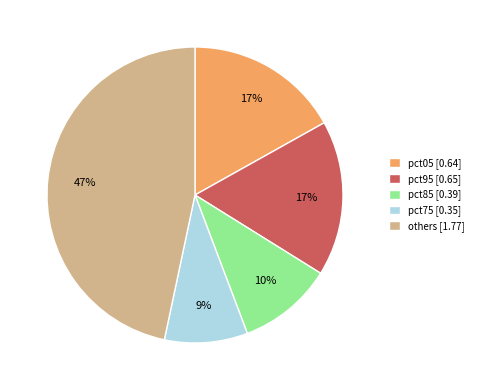

Count the number of slices in the pie.

5